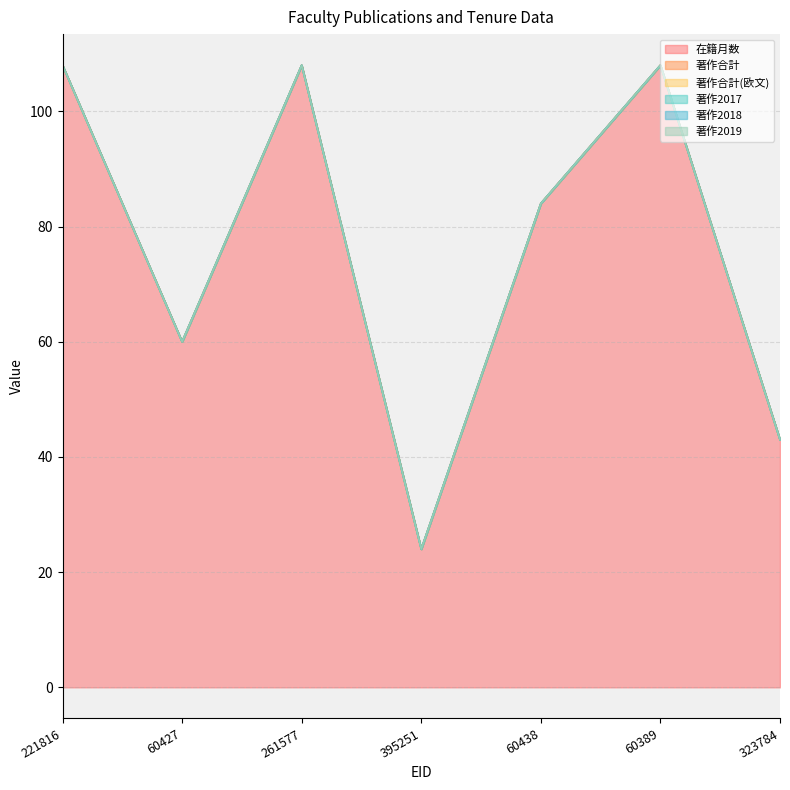

Reading right to left, what are all the values shown in this chart?

在籍月数: 43	108	84	24	108	60	108
著作合計: 0	0	0	0	0	0	0
著作合計(欧文): 0	0	0	0	0	0	0
著作2017: 0	0	0	0	0	0	0
著作2018: 0	0	0	0	0	0	0
著作2019: 0	0	0	0	0	0	0